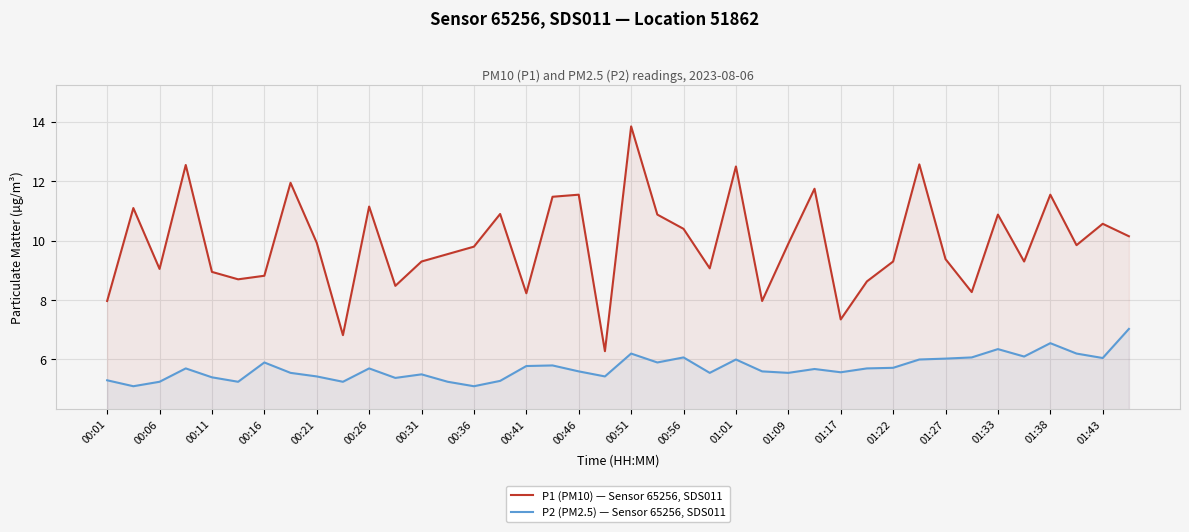

Is the value of P1 (PM10) — Sensor 65256, SDS011 at 00:21 greater than the value of P2 (PM2.5) — Sensor 65256, SDS011 at 00:16?

Yes